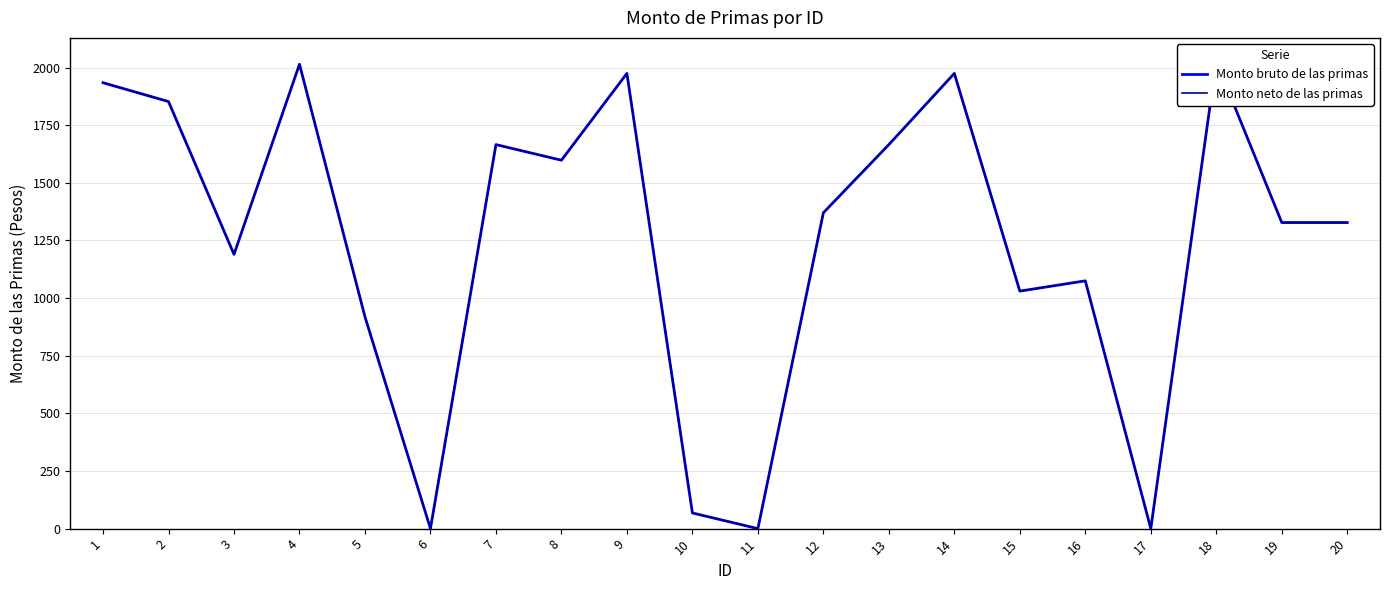

Where is Monto neto de las primas nearest to the value 1013?

15